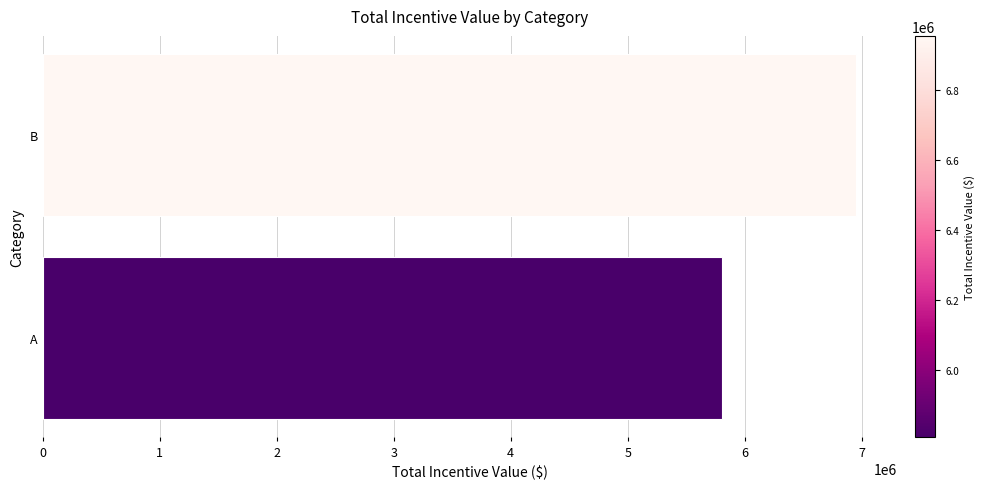

What is the ratio of the value at A to the value at B?

0.8